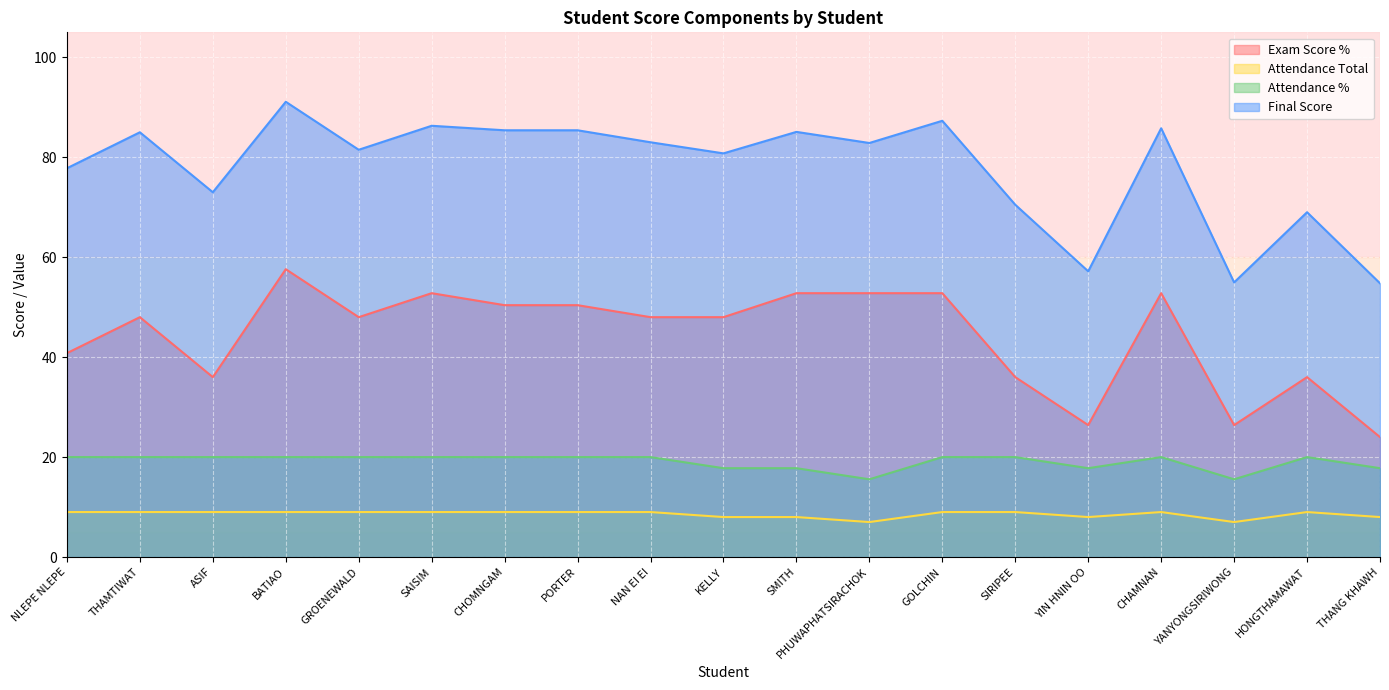

How many values in the Final Score series are below 82?

9